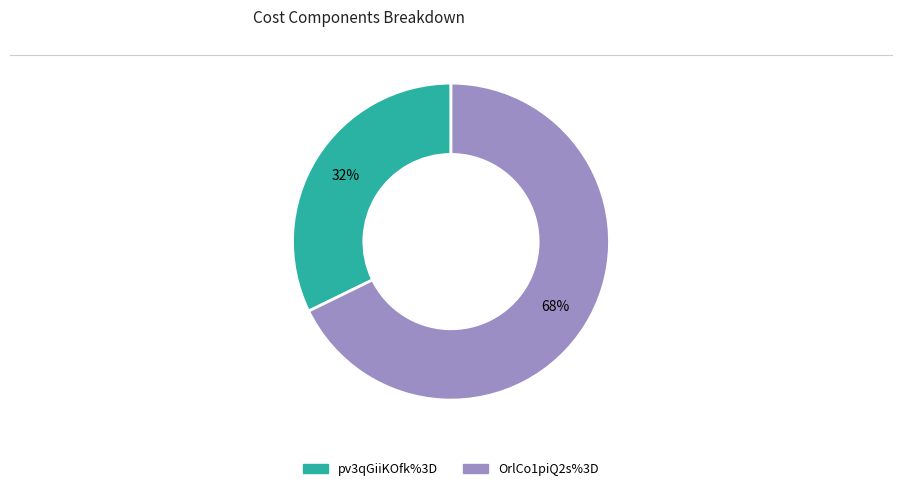

What percentage is the OrlCo1piQ2s%3D slice, to the nearest percent?

68%